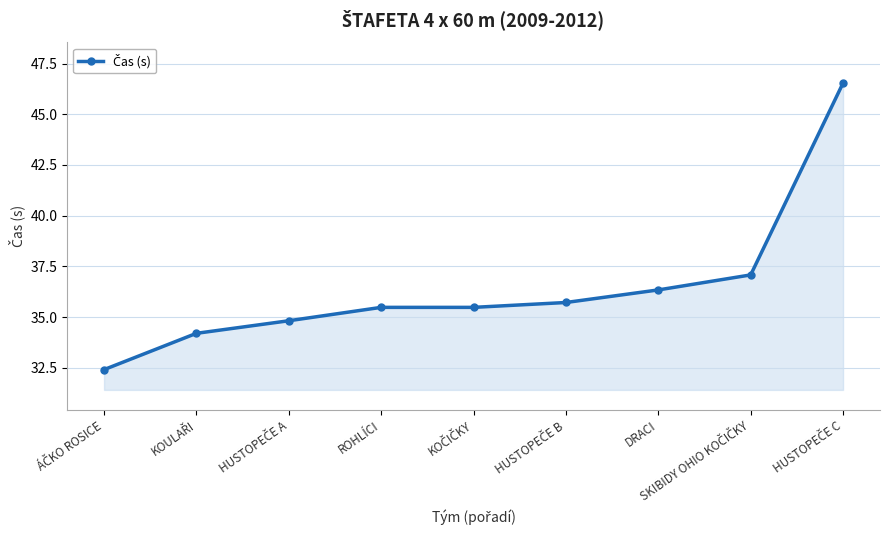

What is the maximum value shown in the chart?

46.5